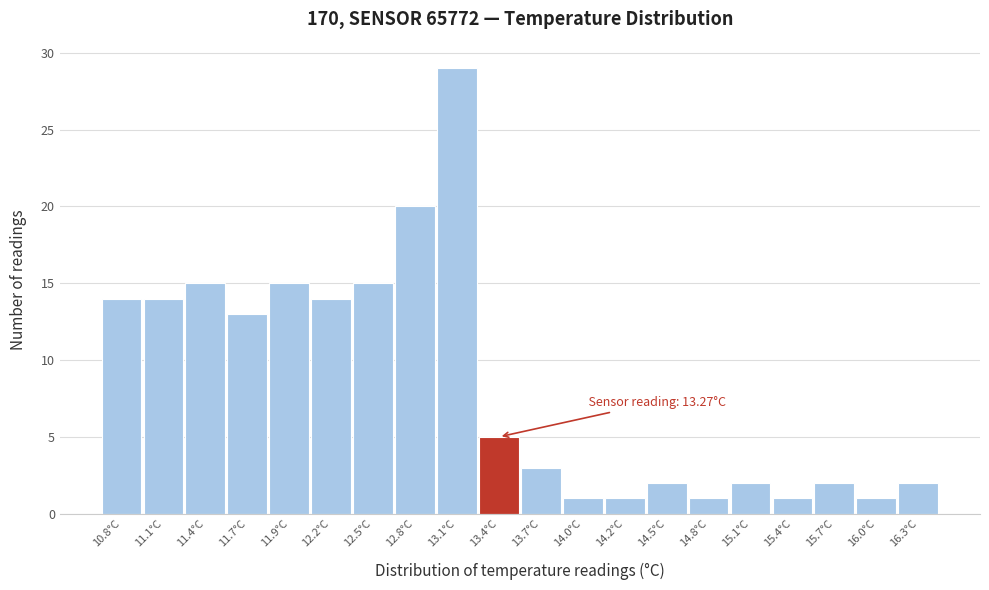

Over which range of the x-axis is the bar tallest?

12.95 to 13.25